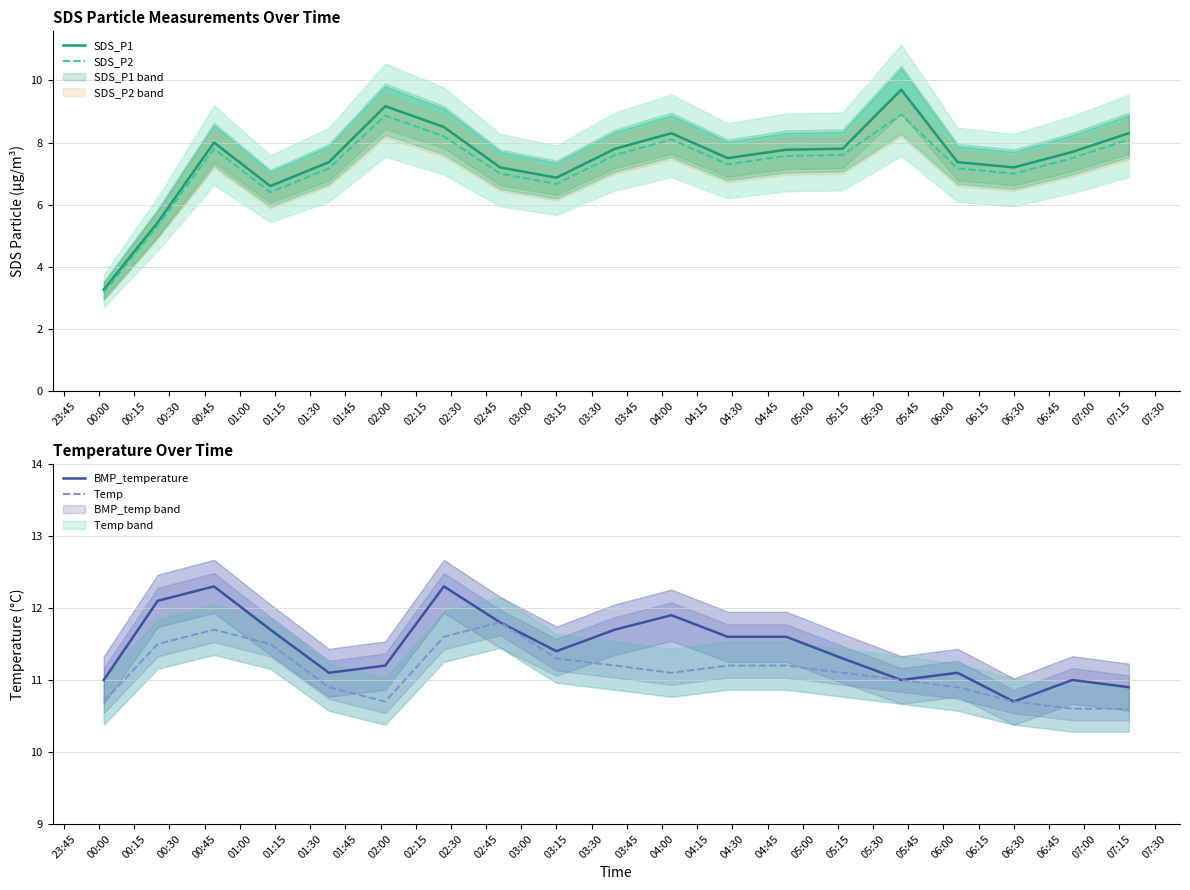

Is it true that SDS_P1 equals 6.9 at 03:15?

True